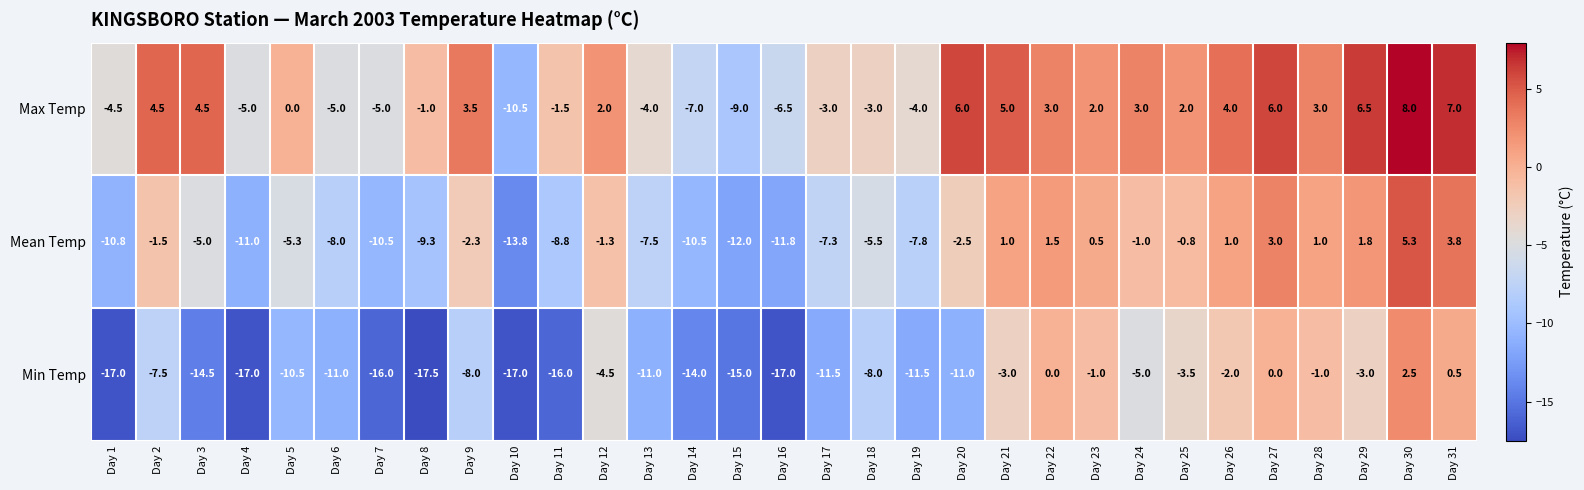

What is the sum of all Min Temp values?

-271.0